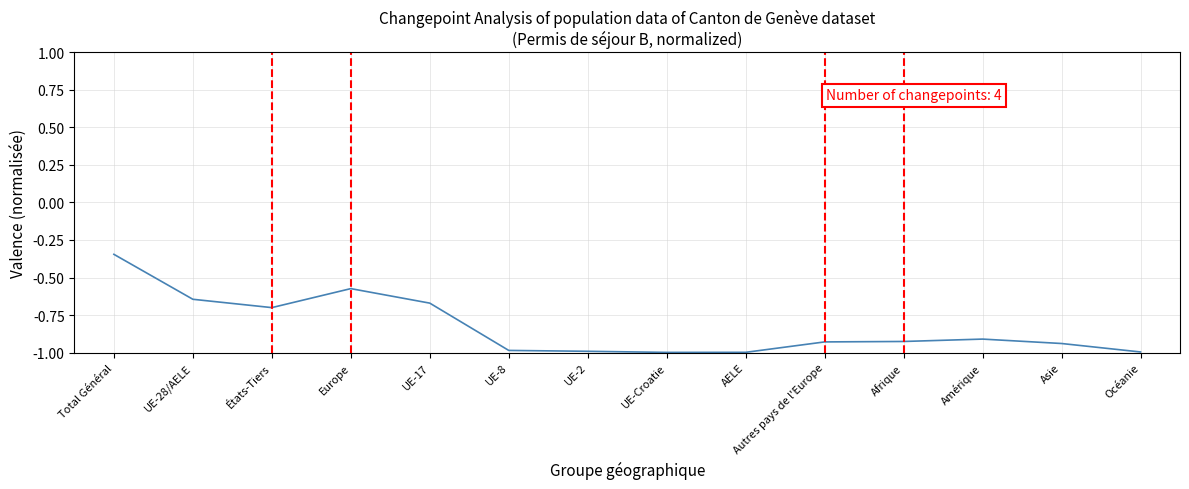

What is the difference between the values at Asie and Europe?

0.4